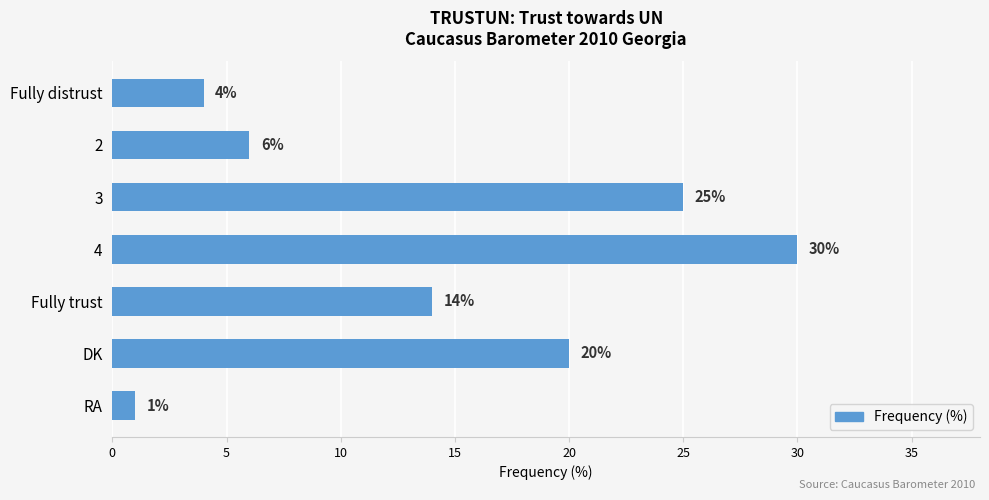

Are the bars grouped side by side (vs. stacked)?

No